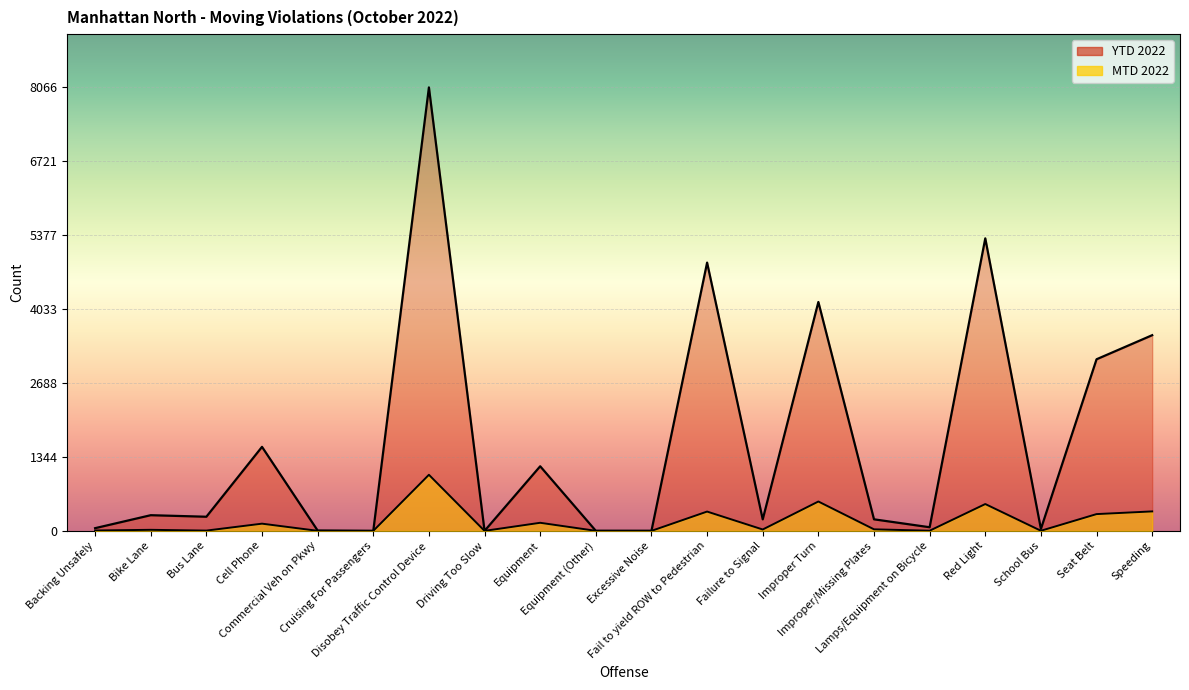

At which category does MTD 2022 reach its first local peak?

Bike Lane